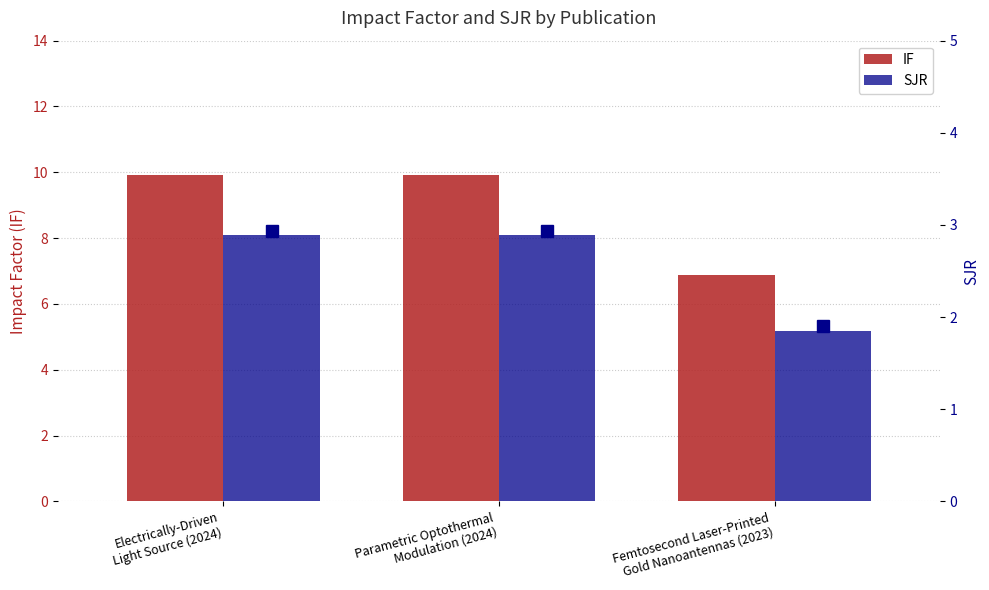

The SJR series shows 0.9 at Electrically-Driven
Light Source (2024). True or false?

False